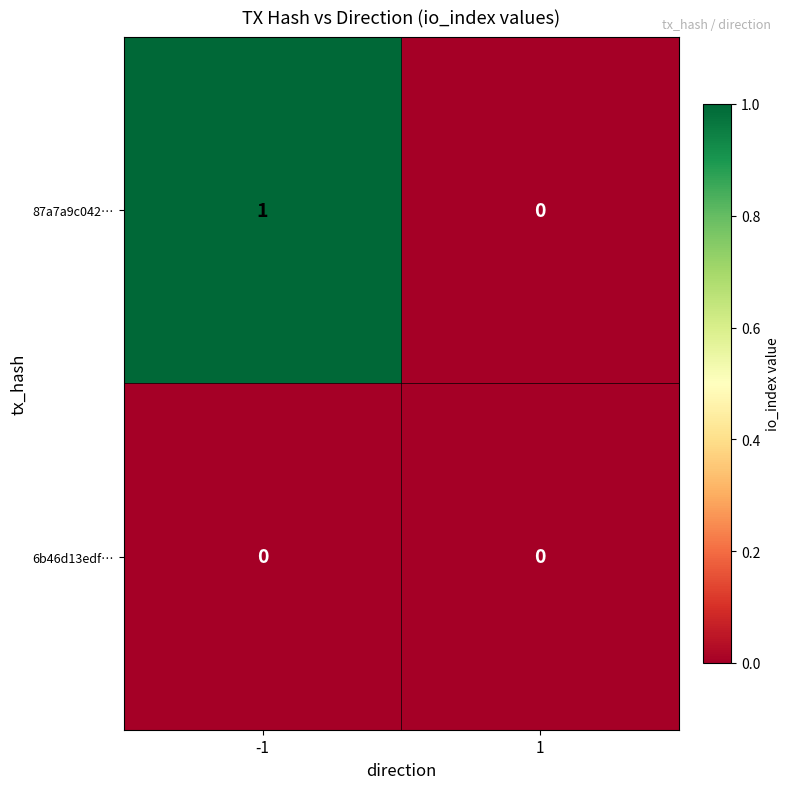

Between -1 and 1, which series saw the biggest shift?

87a7a9c042…